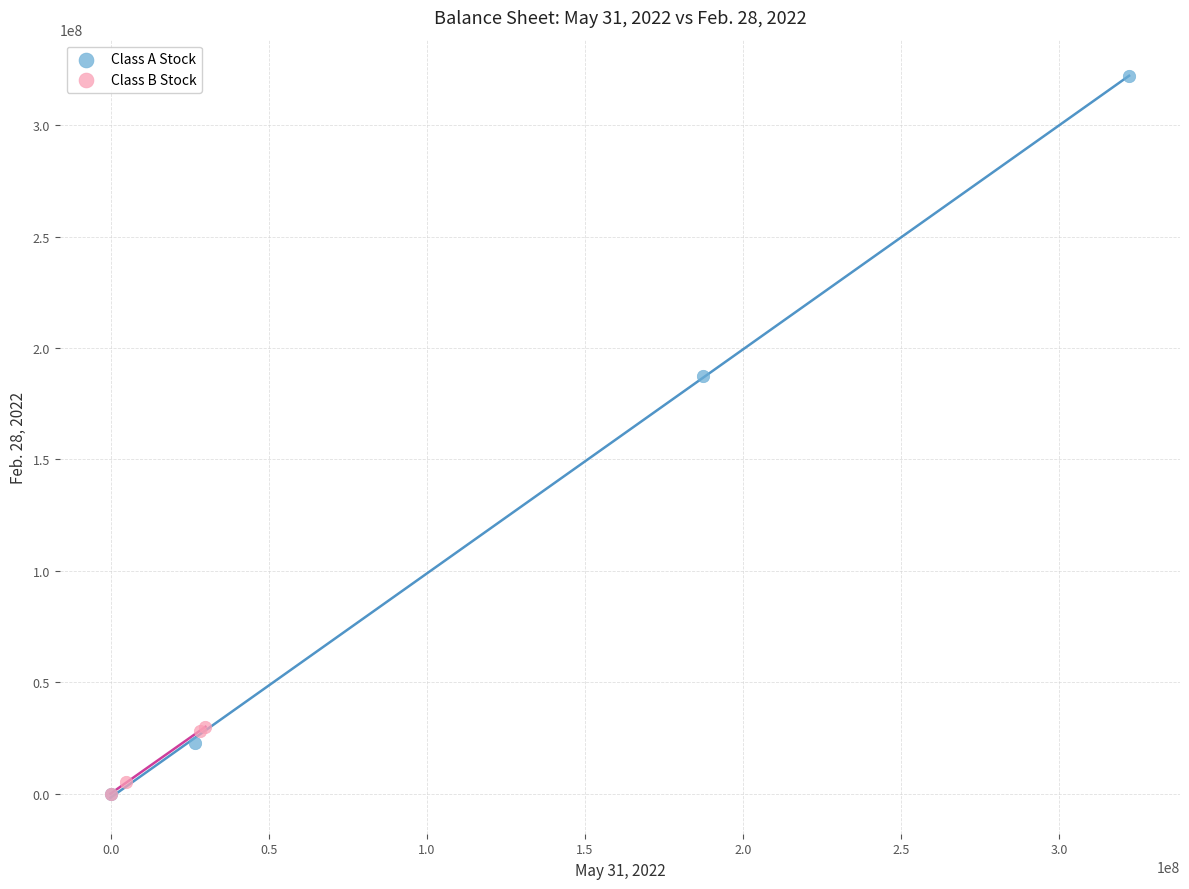

What are all the series names shown in the legend?

Class A Stock, Class B Stock